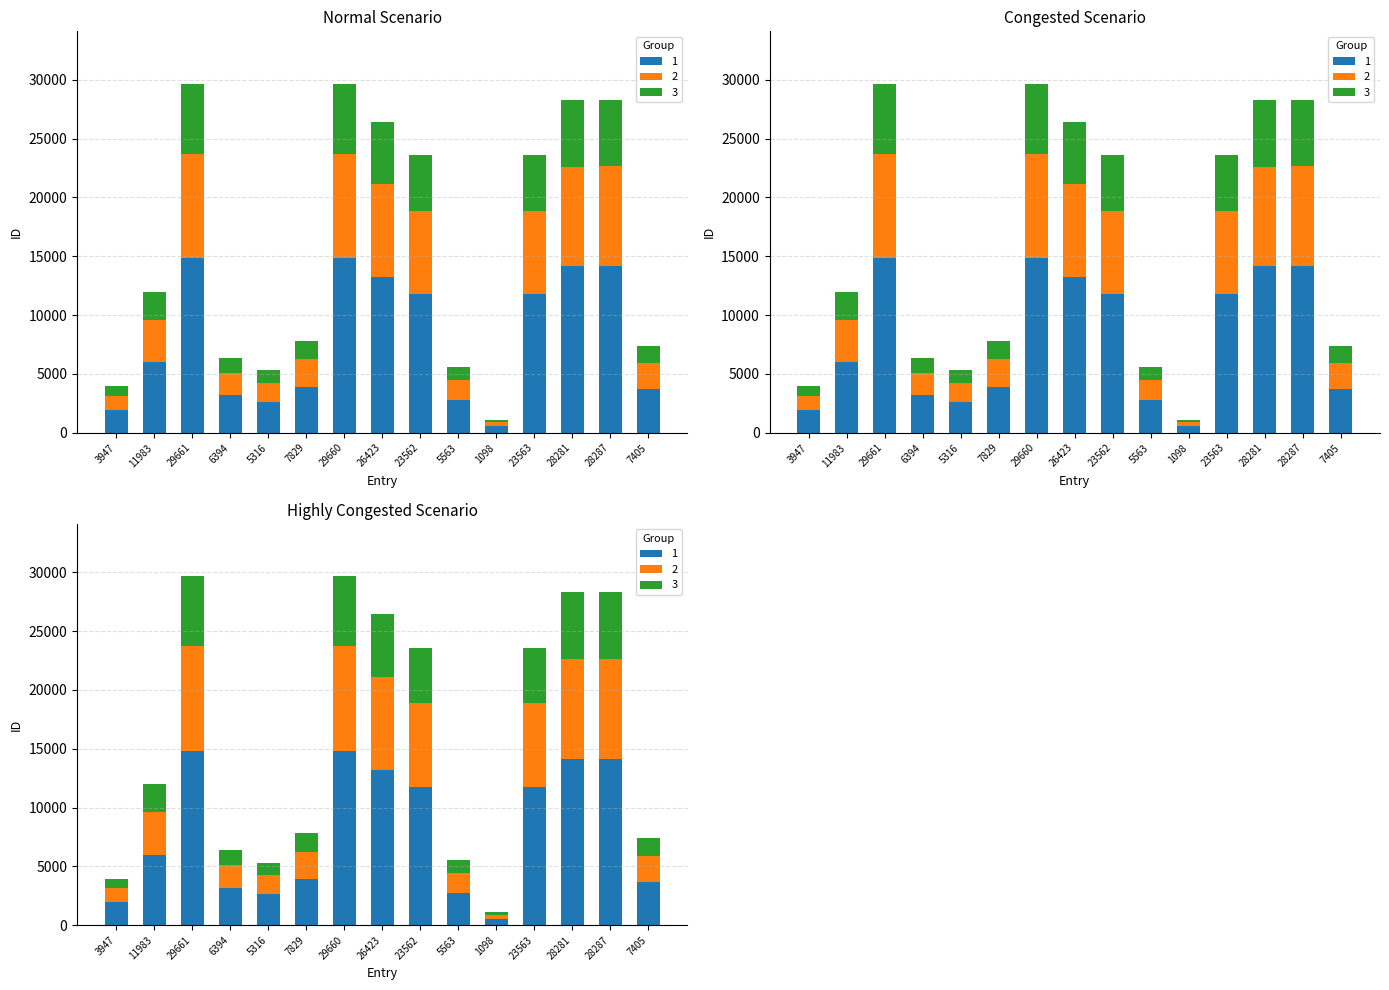

Between 3947 and 23563, which is larger?

23563